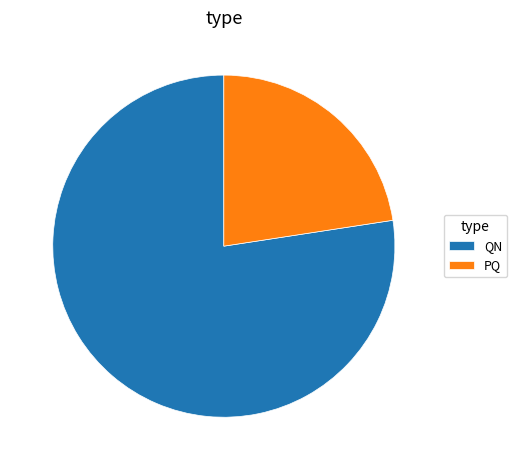

What is the ratio of the value at QN to the value at PQ?

3.4